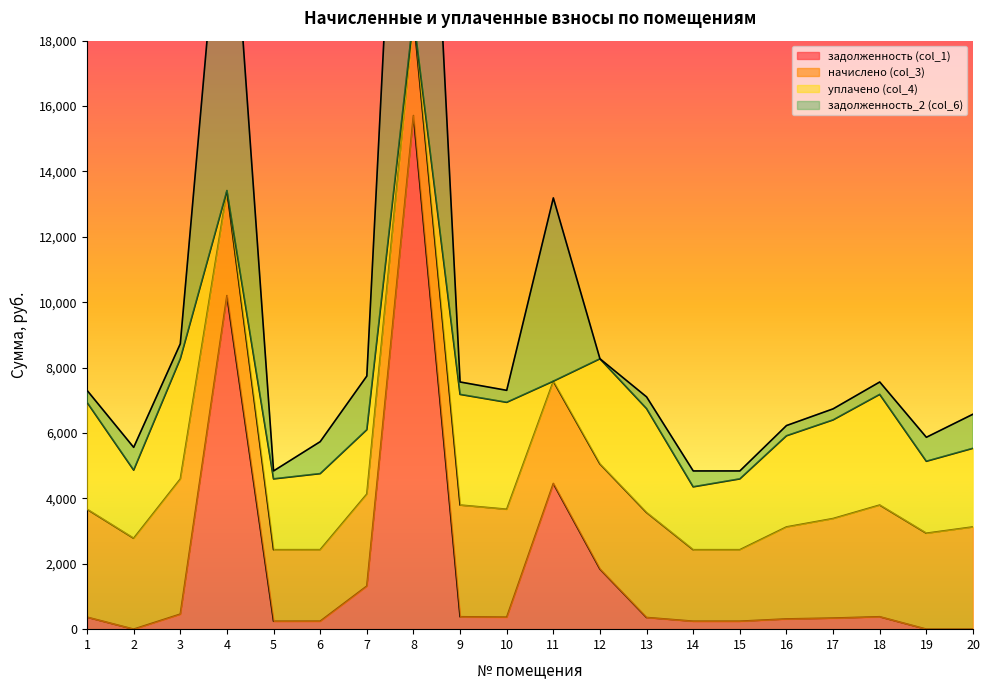

What is the maximum value for задолженность (col_1)?

15709.3